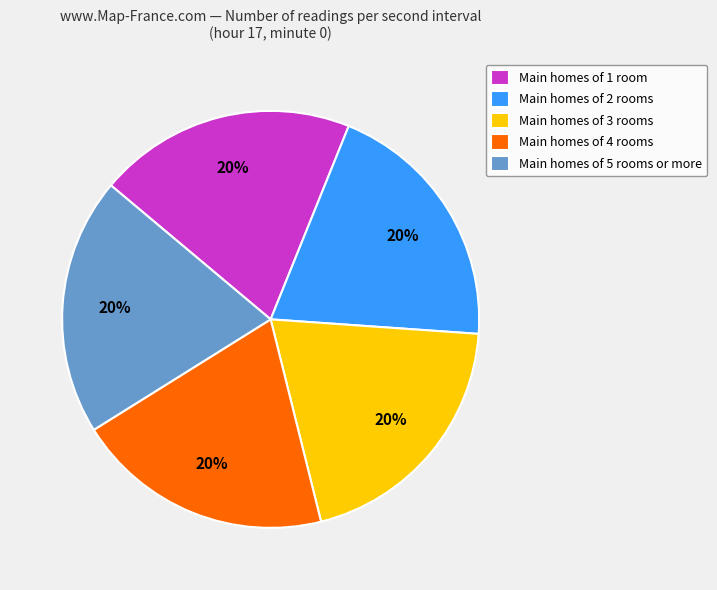

Combined, do Main homes of 1 room and Main homes of 2 rooms account for over 50%?

No